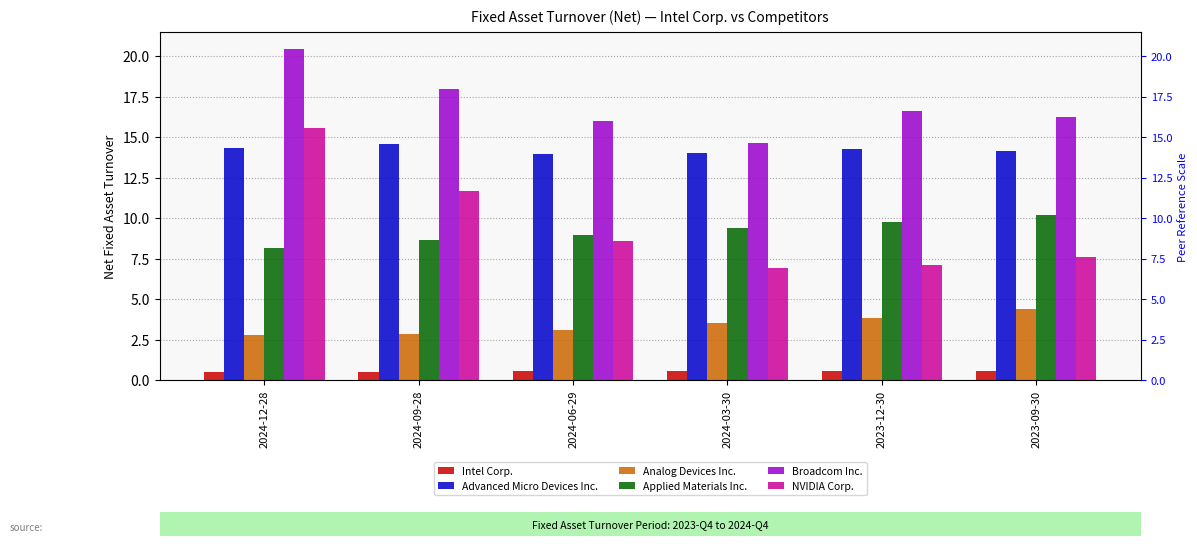

How many bars are there in total?

36